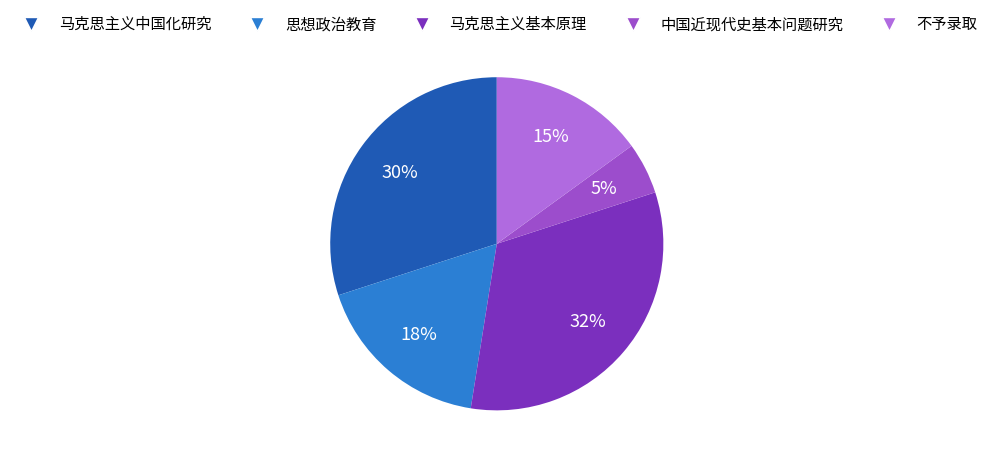

To the nearest percent, what is the difference between the 马克思主义中国化研究 and 中国近现代史基本问题研究 slice percentages?

25%